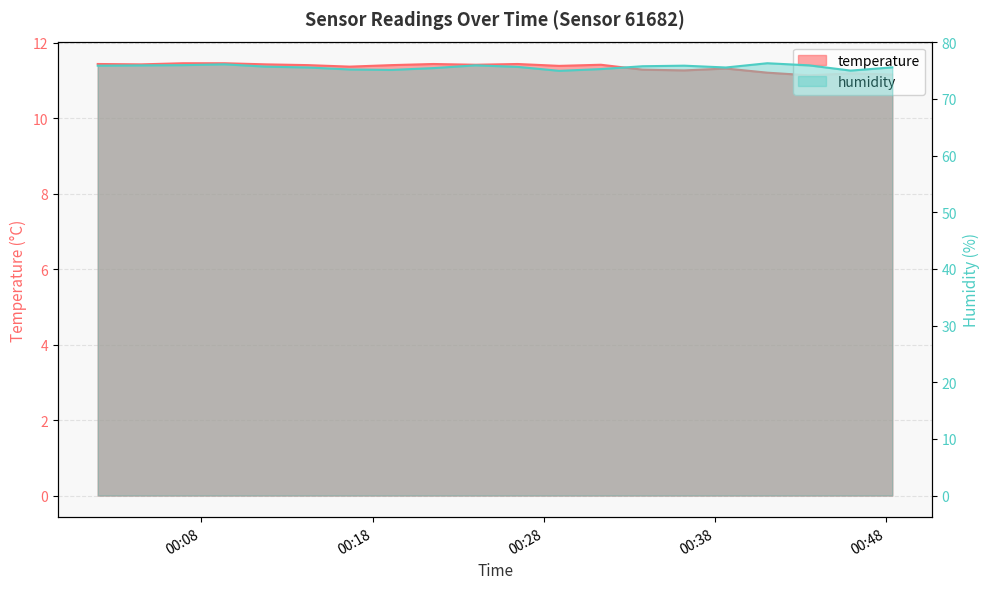

What is the maximum value shown in the chart?

76.3